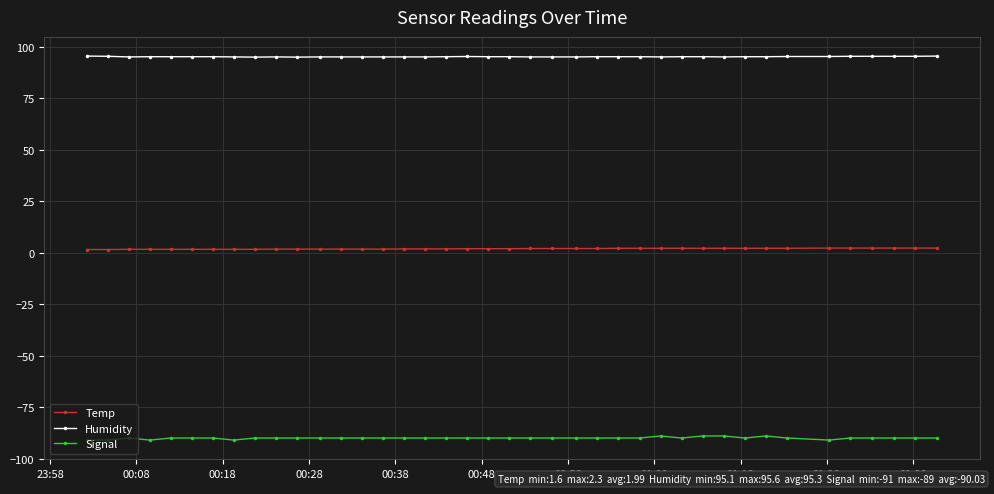

Does the chart display data point markers on the line(s)?

Yes